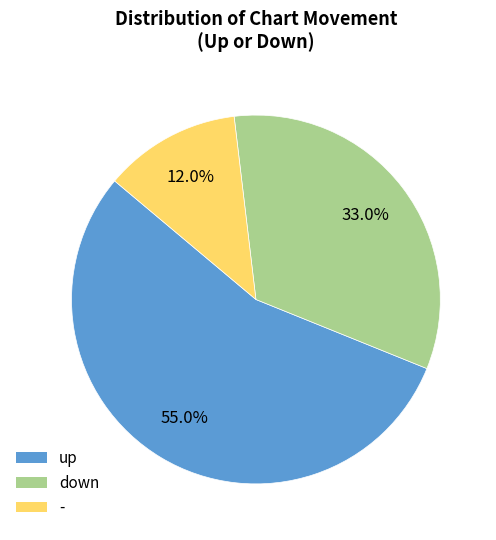

Is it true that down is 33% of the pie?

True